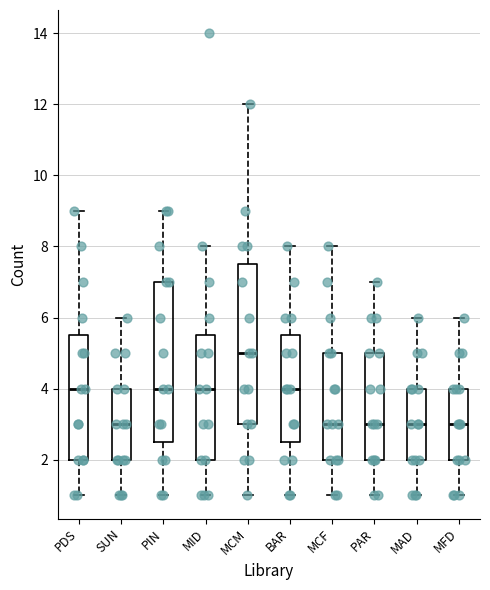

Reading left to right, transcribe this box plot: for each box, give where its median line is, the range the box spans, and where its two whiskers end, as read against the y-axis. The values are not printed on the chart, so give them approximately, as read against the axis.

PDS: median 4.0, box 2.0 to 5.6, whiskers 1.0 to 9.0
SUN: median 3.0, box 2.0 to 4.0, whiskers 1.0 to 6.0
PIN: median 4.0, box 2.6 to 7.0, whiskers 1.0 to 9.0
MID: median 4.0, box 2.0 to 5.6, whiskers 1.0 to 8.0
MCM: median 5.0, box 3.0 to 7.6, whiskers 1.0 to 12.0
BAR: median 4.0, box 2.6 to 5.6, whiskers 1.0 to 8.0
MCF: median 3.0, box 2.0 to 5.0, whiskers 1.0 to 8.0
PAR: median 3.0, box 2.0 to 5.0, whiskers 1.0 to 7.0
MAD: median 3.0, box 2.0 to 4.0, whiskers 1.0 to 6.0
MFD: median 3.0, box 2.0 to 4.0, whiskers 1.0 to 6.0